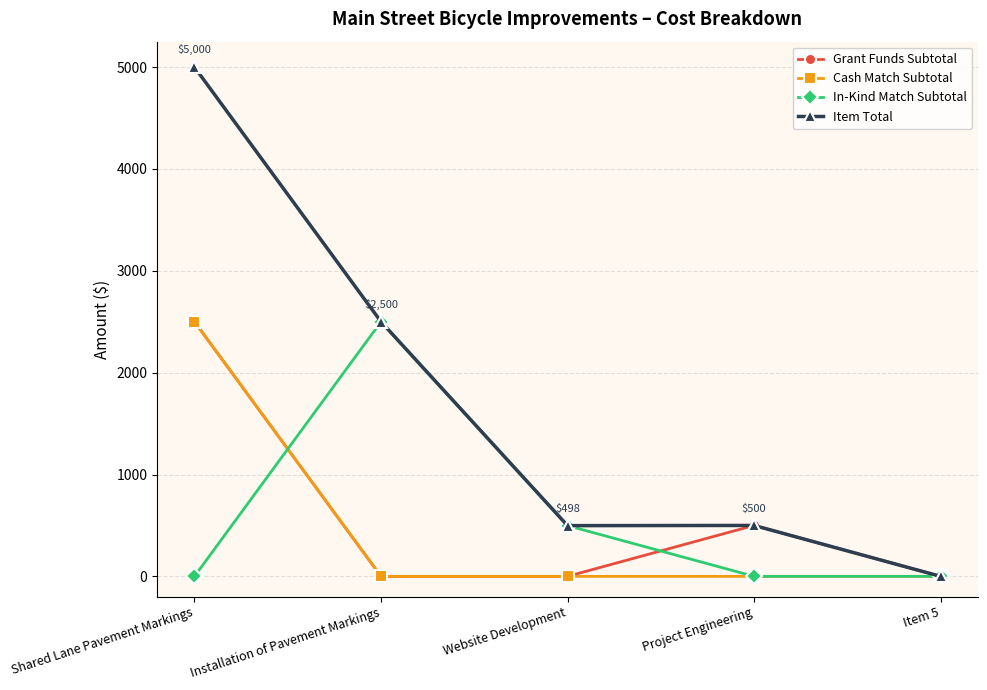

True or false: Cash Match Subtotal has more than 2 points higher than both neighbors.

False